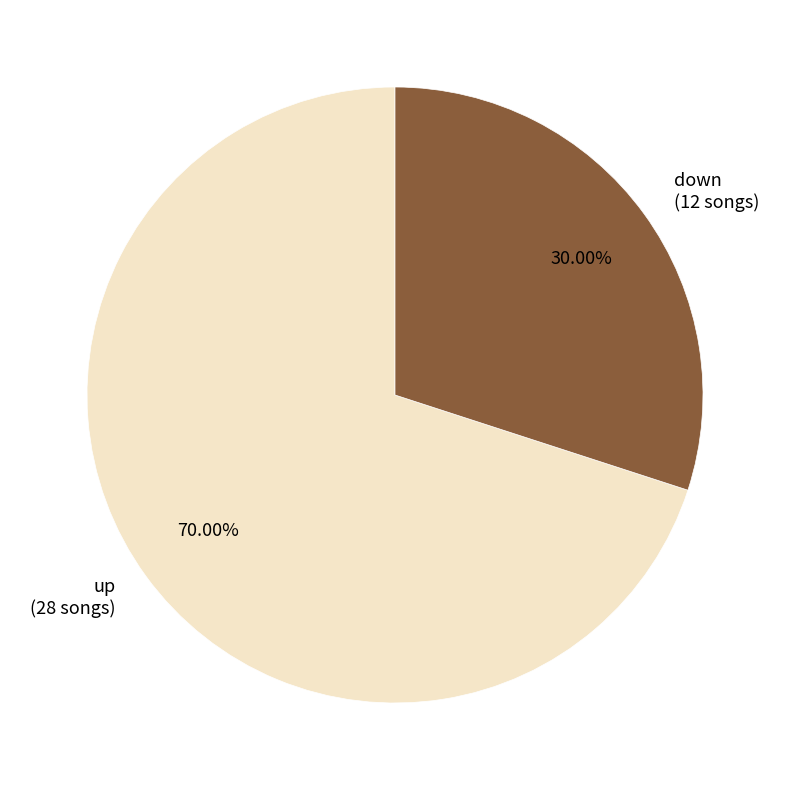

Is it true that up is 75% of the pie?

False